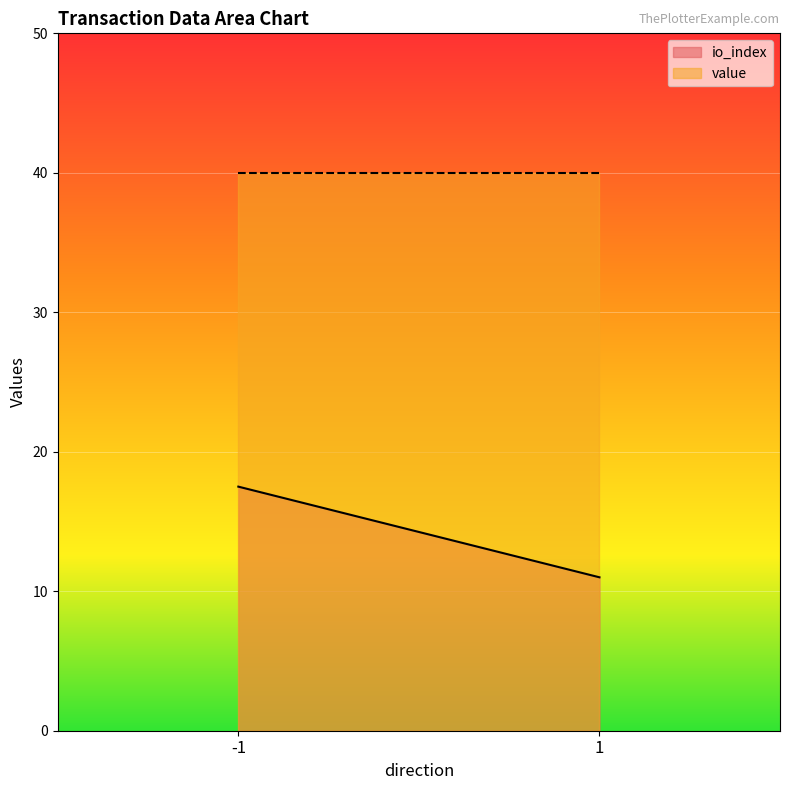

Reading left to right, what are all the values shown in this chart?

io_index: -1=17.5	1=11.0
value: -1=40.0	1=40.0